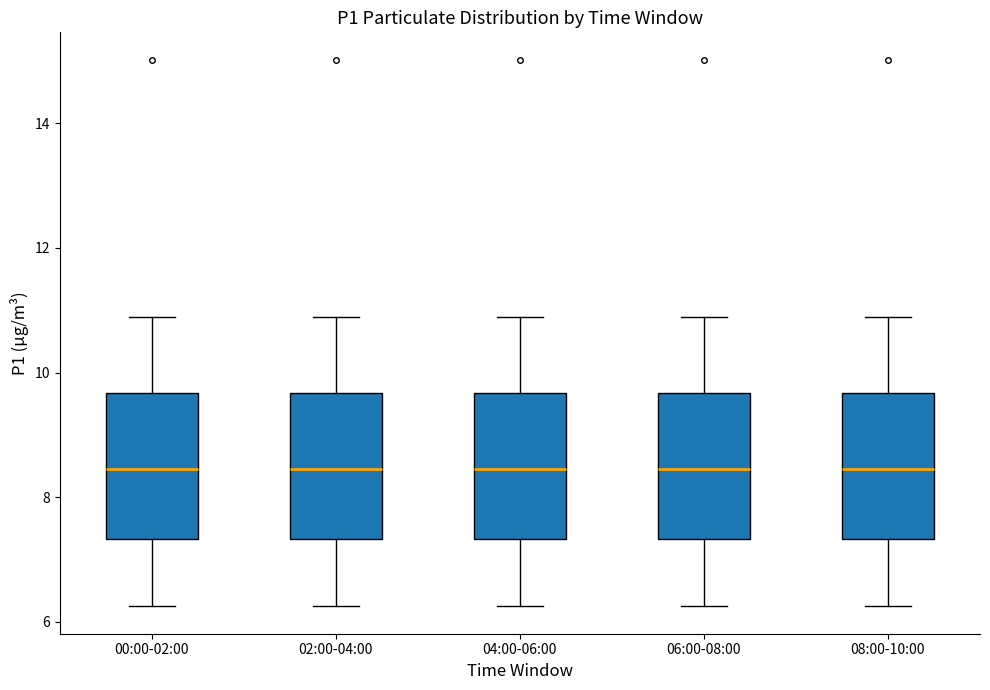

Reading left to right, read every box against the y-axis: the position of its median line, the range the box covers, and the ends of its whiskers. The values are not printed on the chart, so give them approximately, as read against the axis.

00:00-02:00: median 8.4, box 7.4 to 9.6, whiskers 6.2 to 11.0
02:00-04:00: median 8.4, box 7.4 to 9.6, whiskers 6.2 to 11.0
04:00-06:00: median 8.4, box 7.4 to 9.6, whiskers 6.2 to 11.0
06:00-08:00: median 8.4, box 7.4 to 9.6, whiskers 6.2 to 11.0
08:00-10:00: median 8.4, box 7.4 to 9.6, whiskers 6.2 to 11.0